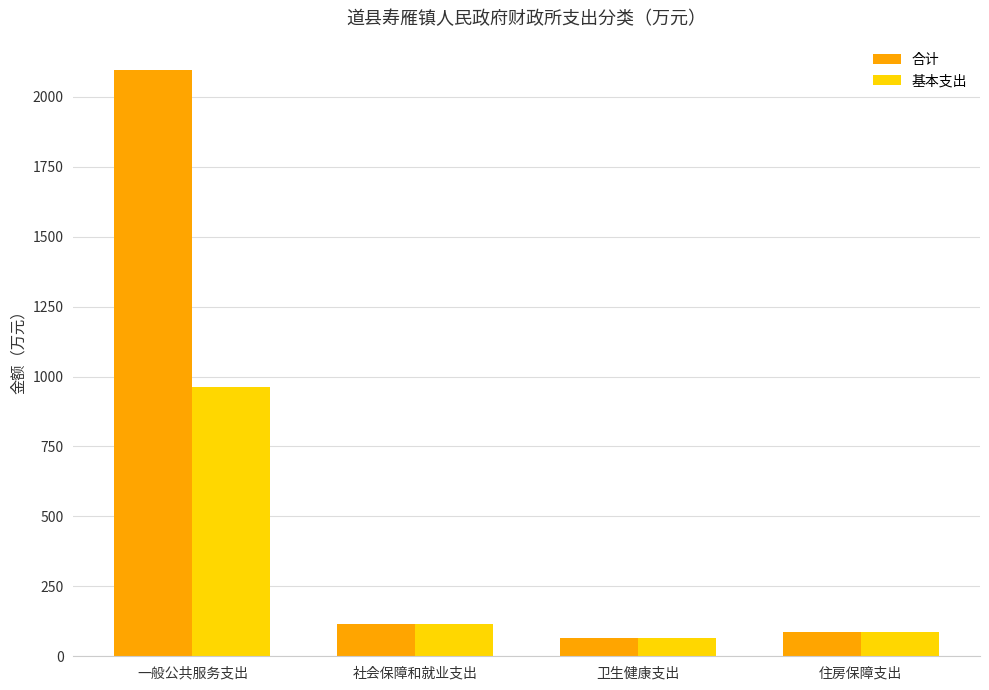

How many values in the 基本支出 series are below 116?

2